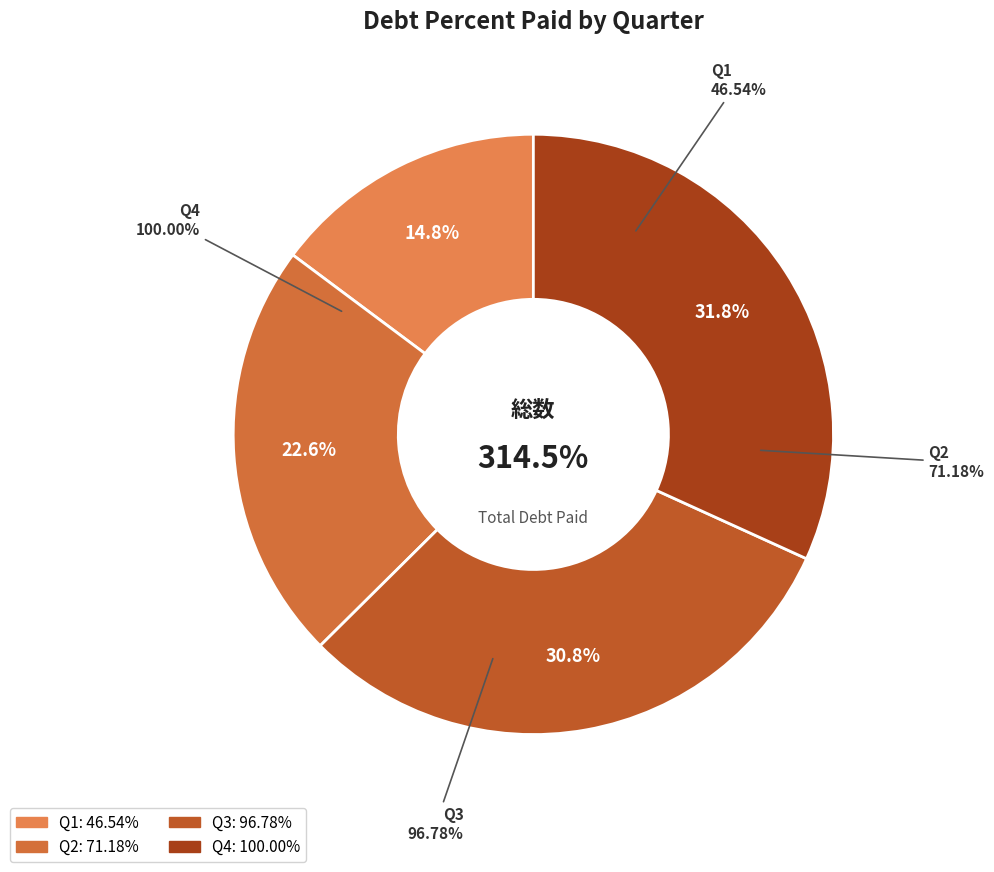

To the nearest percent, what is the average slice percentage?

25%